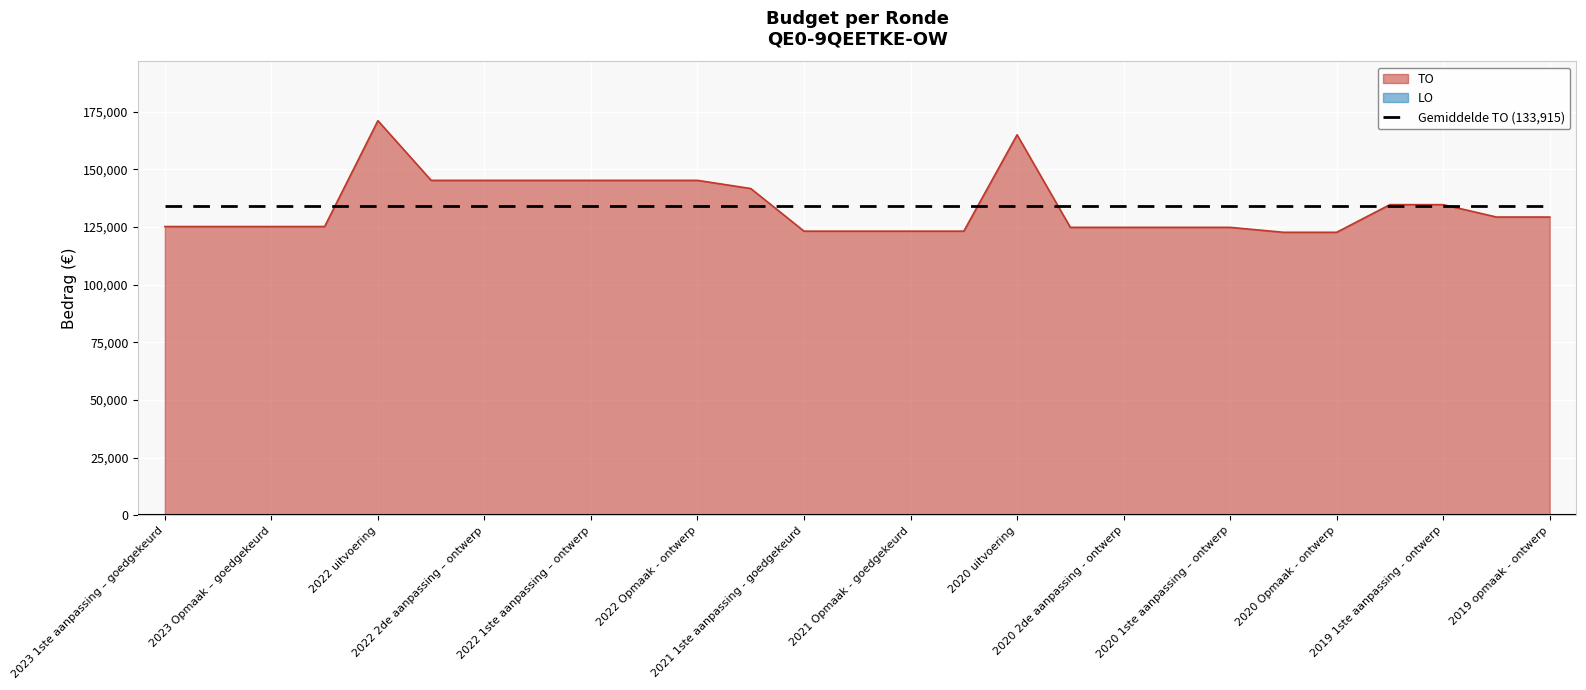

Does the chart display data point markers on the line(s)?

No